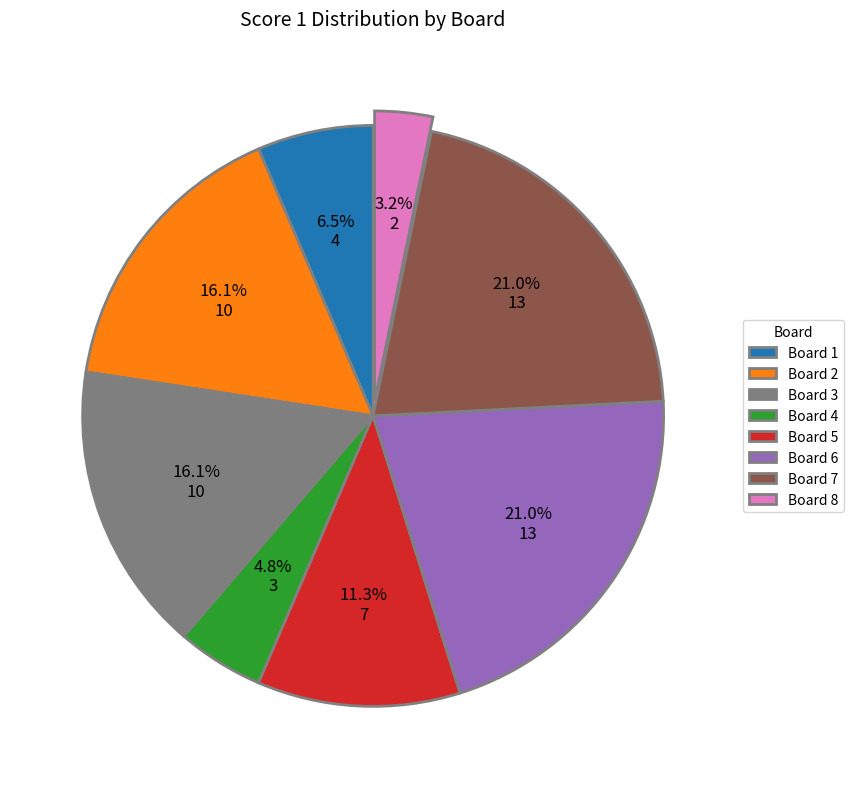

How many slices are in this pie chart?

8